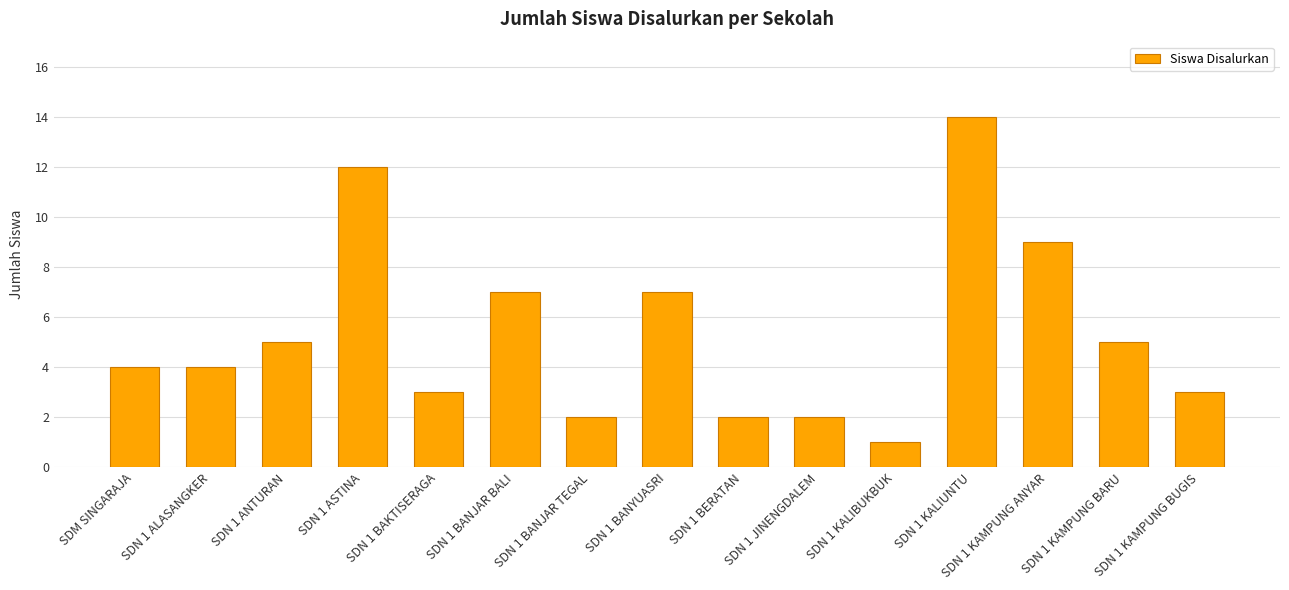

Count the number of data series in this chart.

1